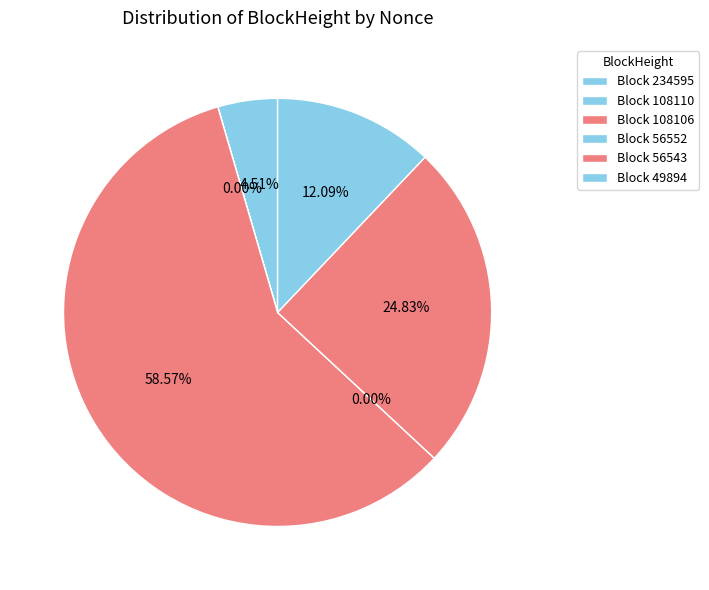

Rank the categories by value from highest to lowest.

108106, 56543, 49894, 234595, 108110, 56552